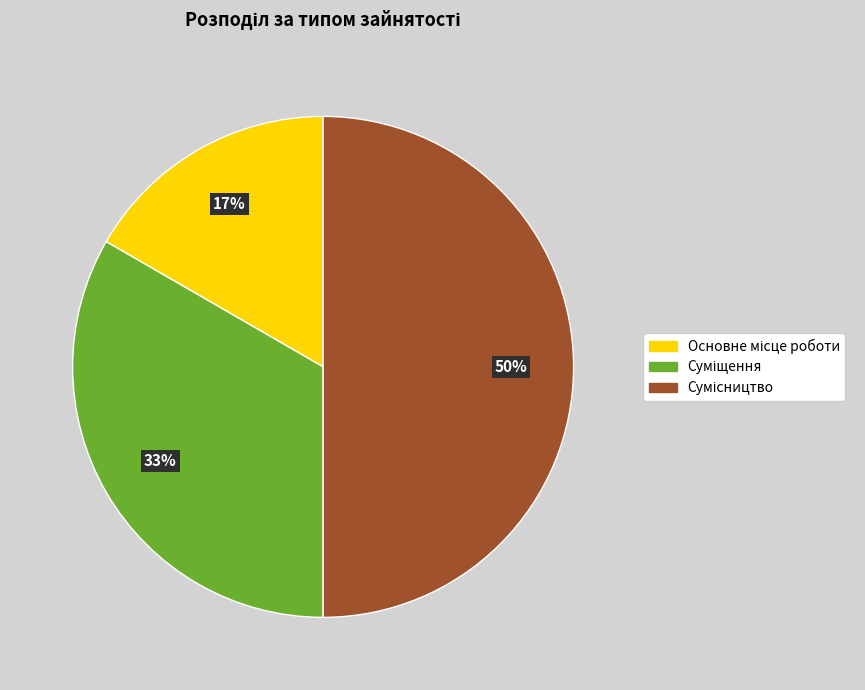

Count the number of slices in the pie.

3